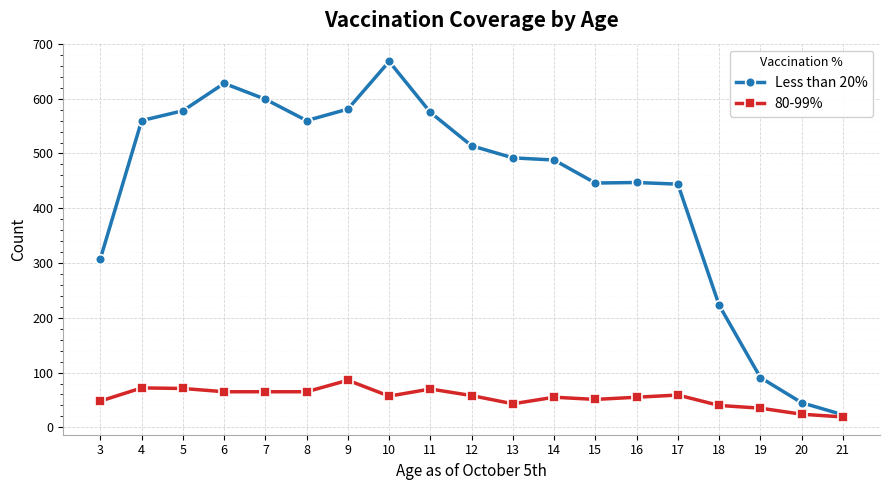

Rank the series by their maximum value, from highest to lowest.

Less than 20%, 80-99%